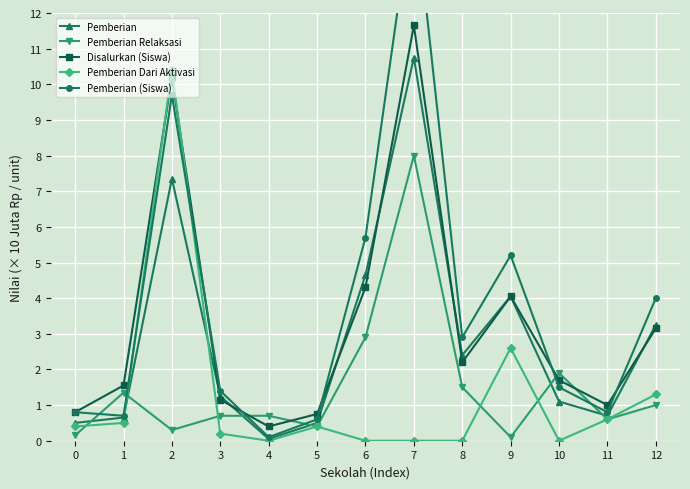

Reading left to right, what are all the values shown in this chart?

Pemberian: 0.5	0.7	7.3	1.2	0.1	0.5	4.7	10.8	2.4	4.0	1.1	0.7	3.2
Pemberian Relaksasi: 0.1	1.4	0.3	0.7	0.7	0.4	2.9	8.0	1.5	0.1	1.9	0.6	1.0
Disalurkan (Siswa): 0.8	1.6	10.2	1.1	0.4	0.8	4.3	11.7	2.2	4.0	1.7	1.0	3.1
Pemberian Dari Aktivasi: 0.4	0.5	10.4	0.2	0.0	0.4	0.0	0.0	0.0	2.6	0.0	0.6	1.3
Pemberian (Siswa): 0.8	0.7	9.7	1.4	0.1	0.6	5.7	15.3	2.9	5.2	1.5	0.8	4.0